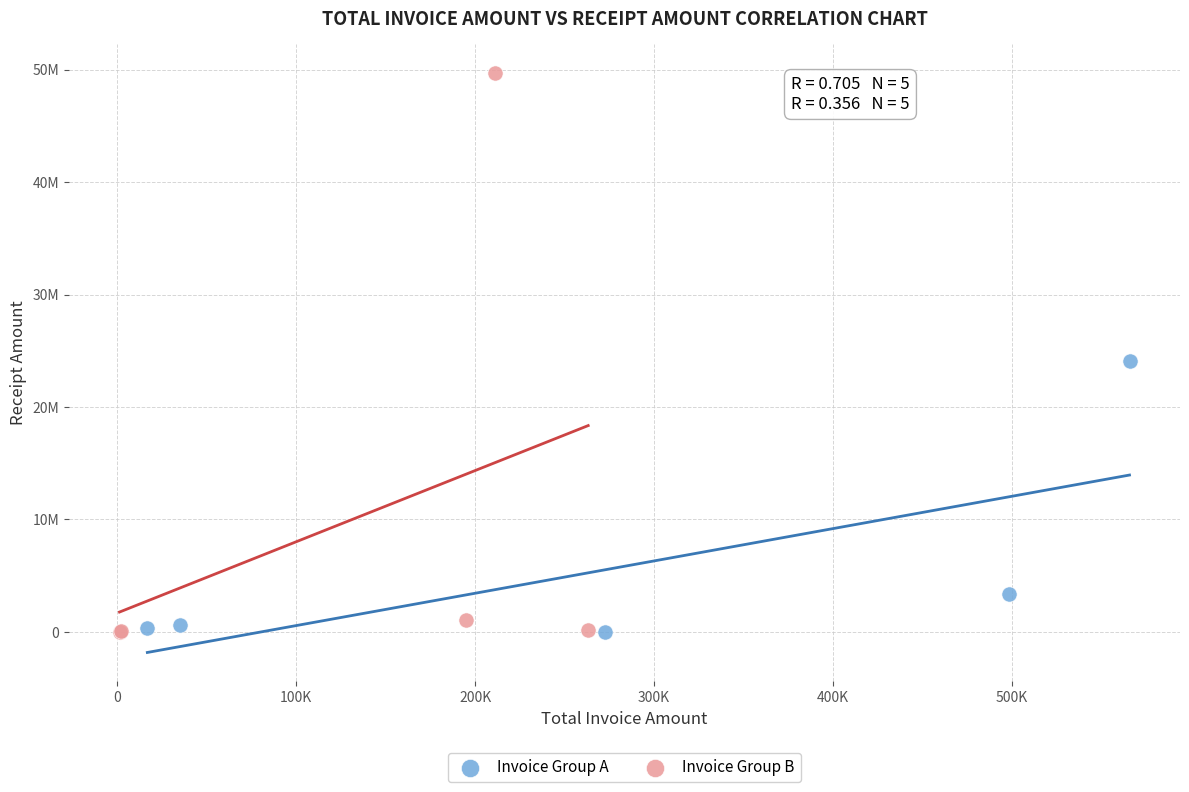

Which series contains the highest Y value?

Invoice Group B